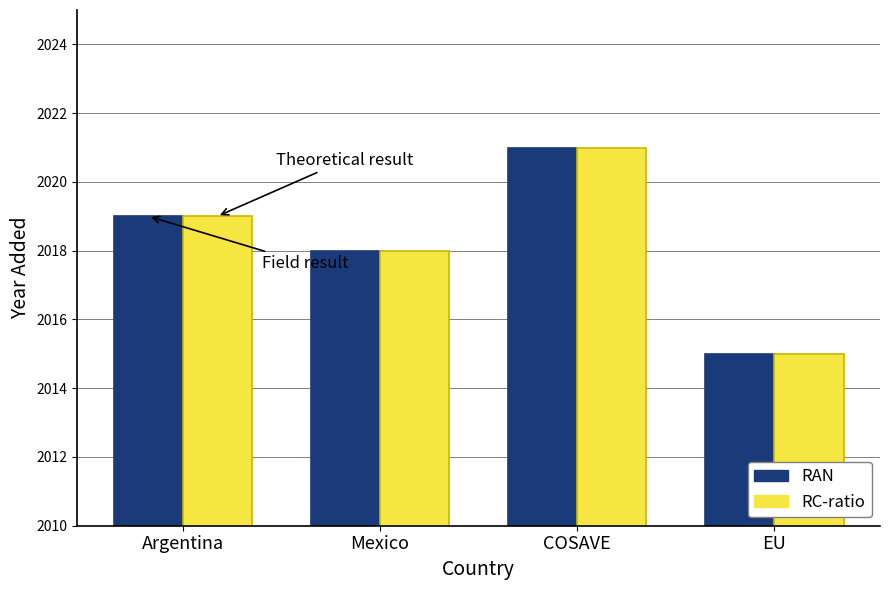

At which label does RC-ratio reach its peak?

COSAVE